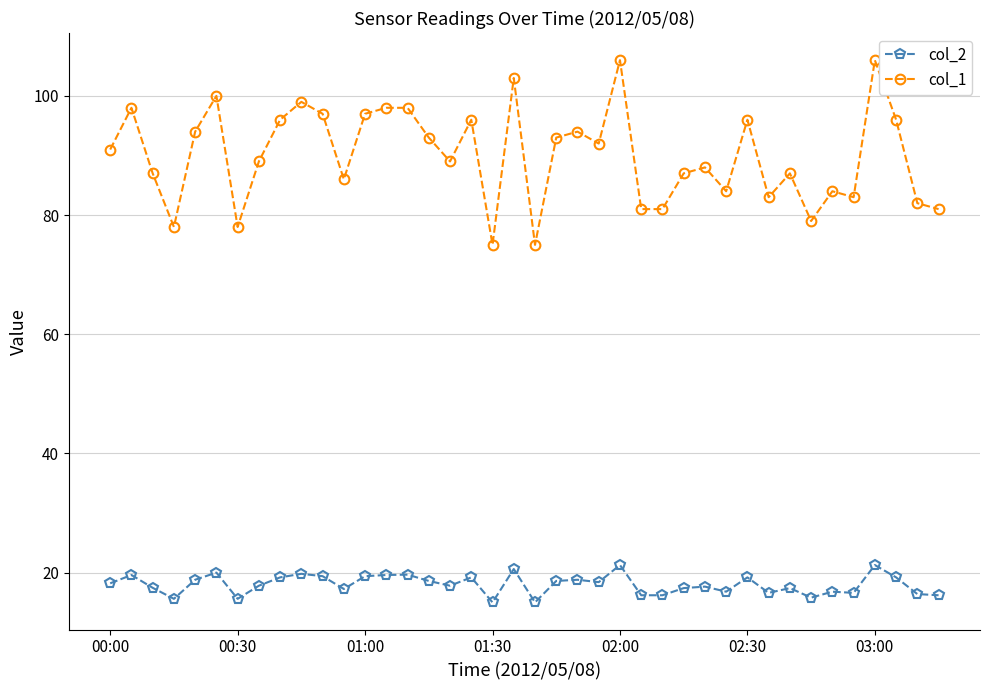

At how many categories does at least one series exceed 43?

40